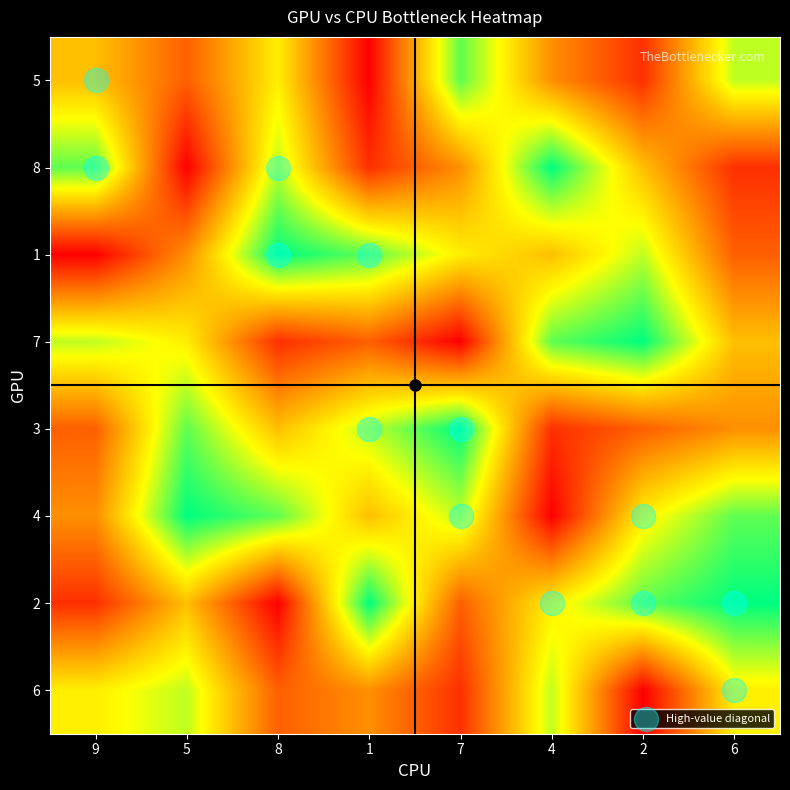

At which category is the sum across all series the highest?

5